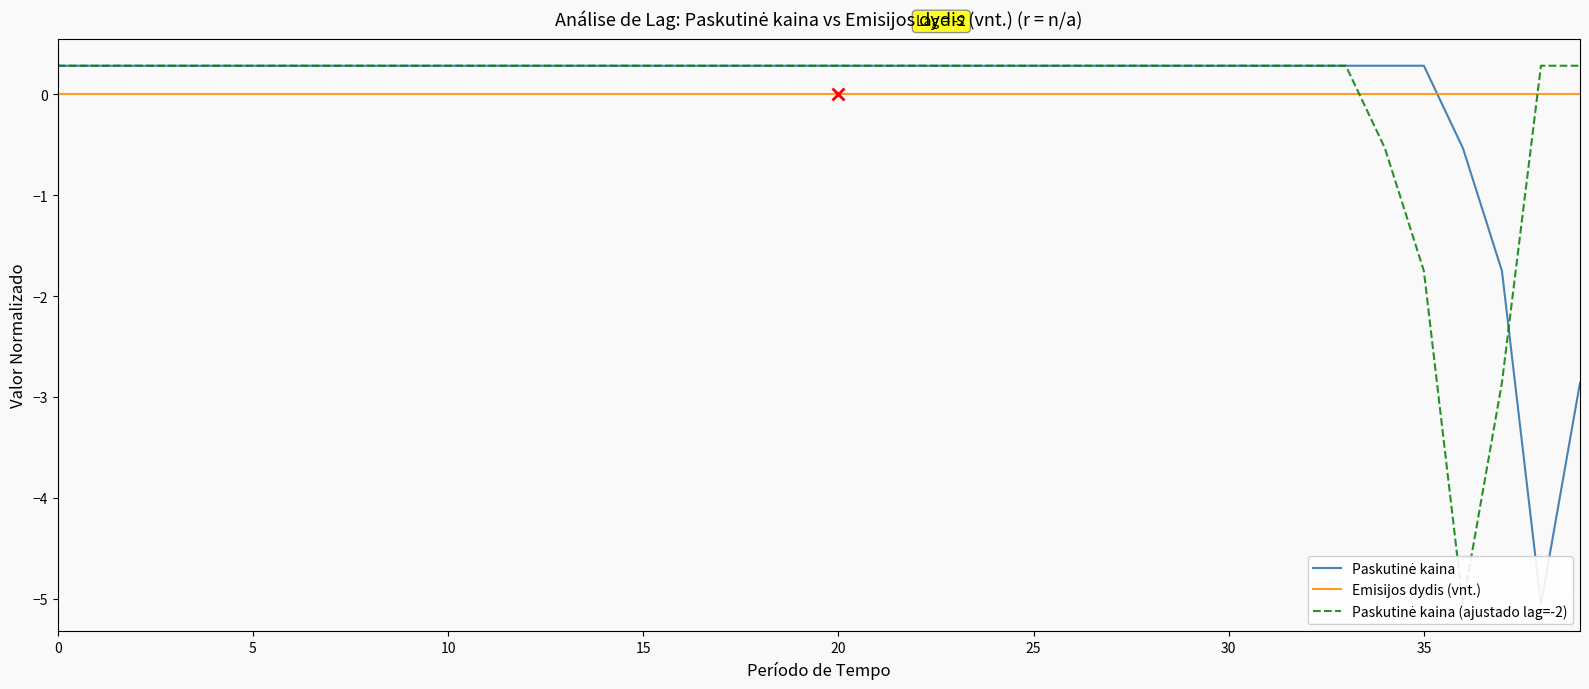

How many lines are shown in the chart?

3